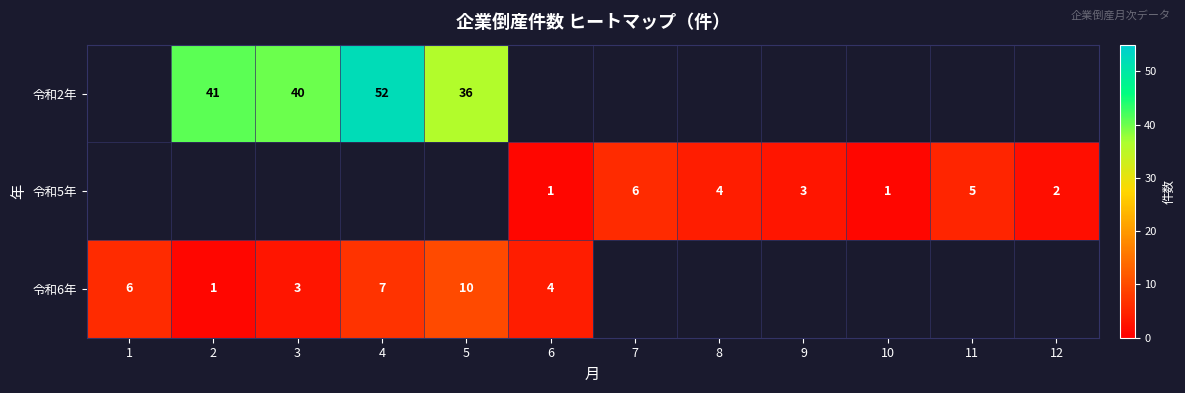

True or false: 令和5年 has a value of 6 at 7.

True